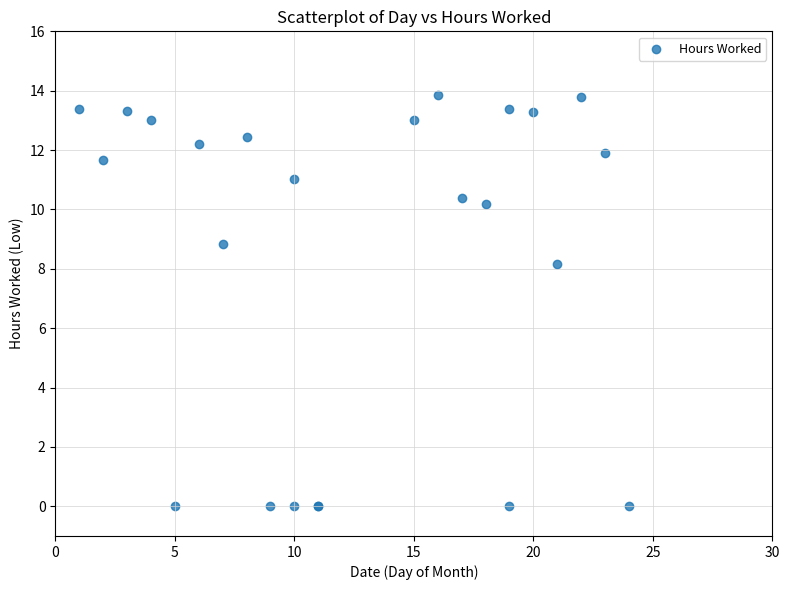

What Y value in the scatter plot is closest to 6?

8.2